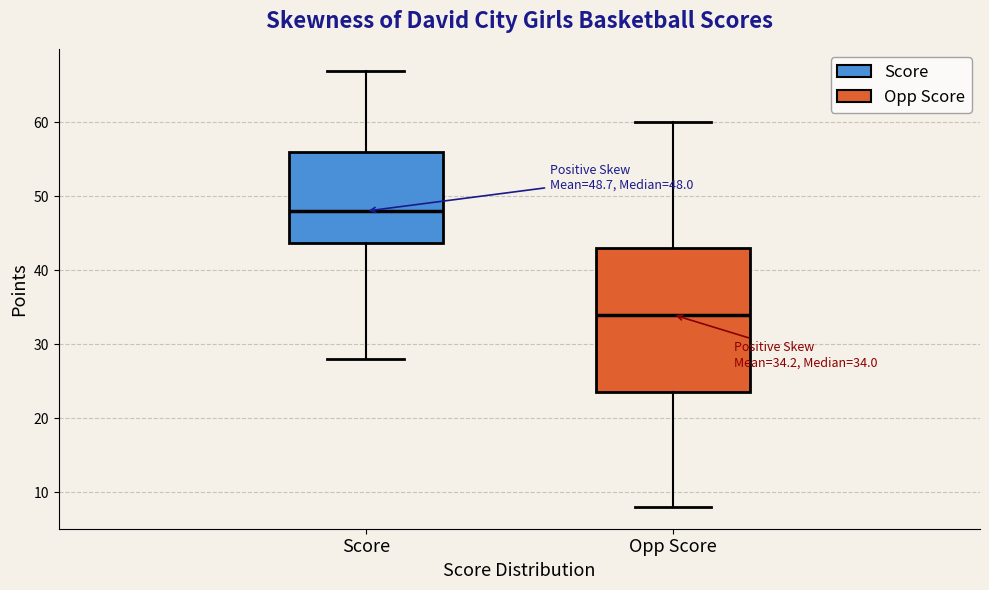

Which box's median line is the lowest?

Opp Score